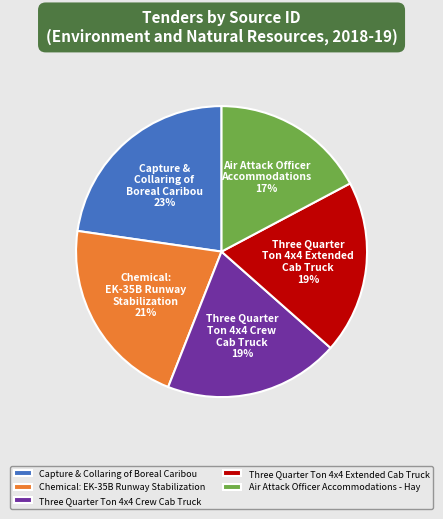

Combined, do Three Quarter Ton 4x4 Crew Cab Truck and Three Quarter Ton 4x4 Extended Cab Truck account for over 50%?

No